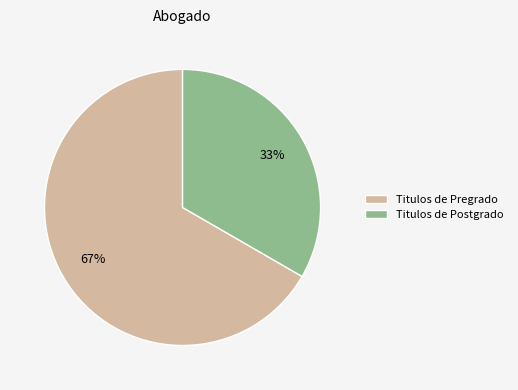

Which category has the smallest portion of the pie?

Titulos de Postgrado